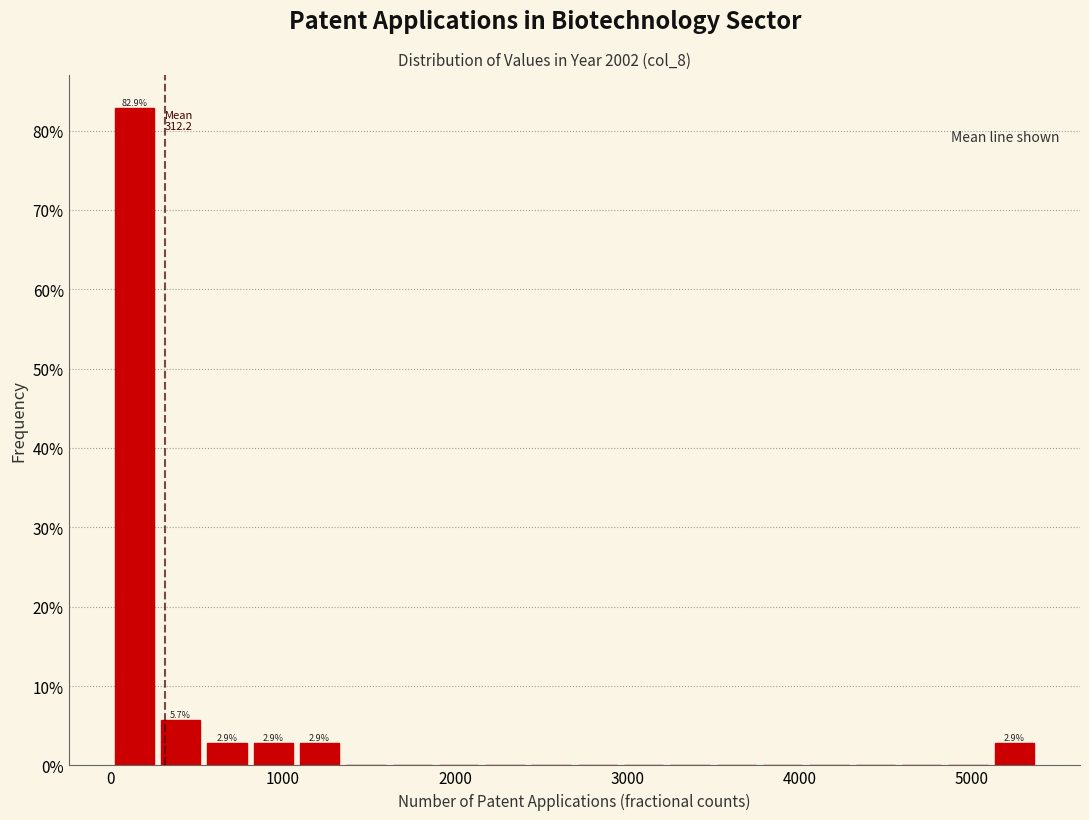

Read against the x-axis, roughly where is the centre of the tallest bar?

100